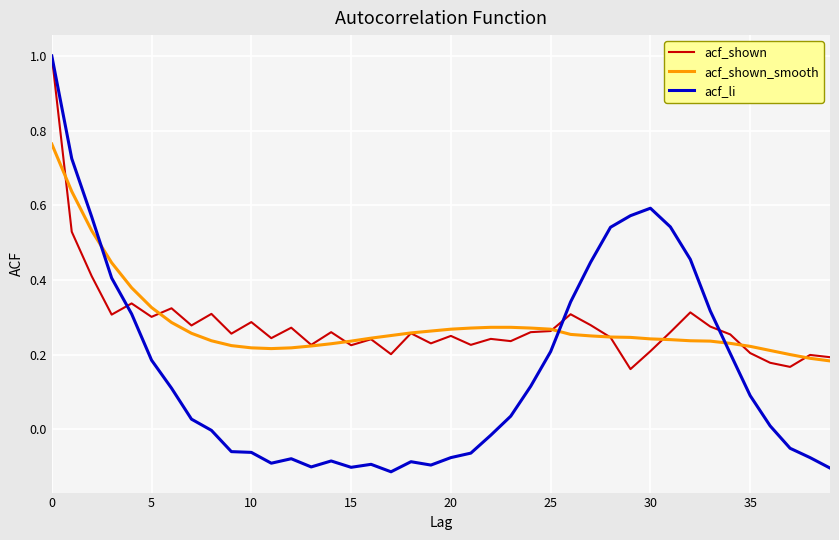

Which series has the largest range (max minus min)?

acf_li